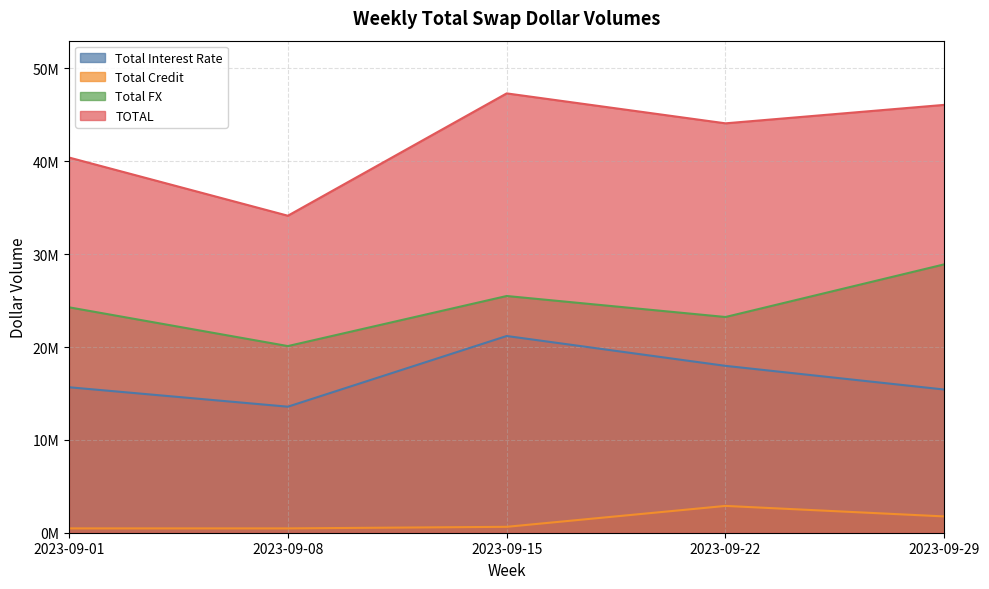

Is it true that Total Interest Rate equals 21184666 at 2023-09-15?

True